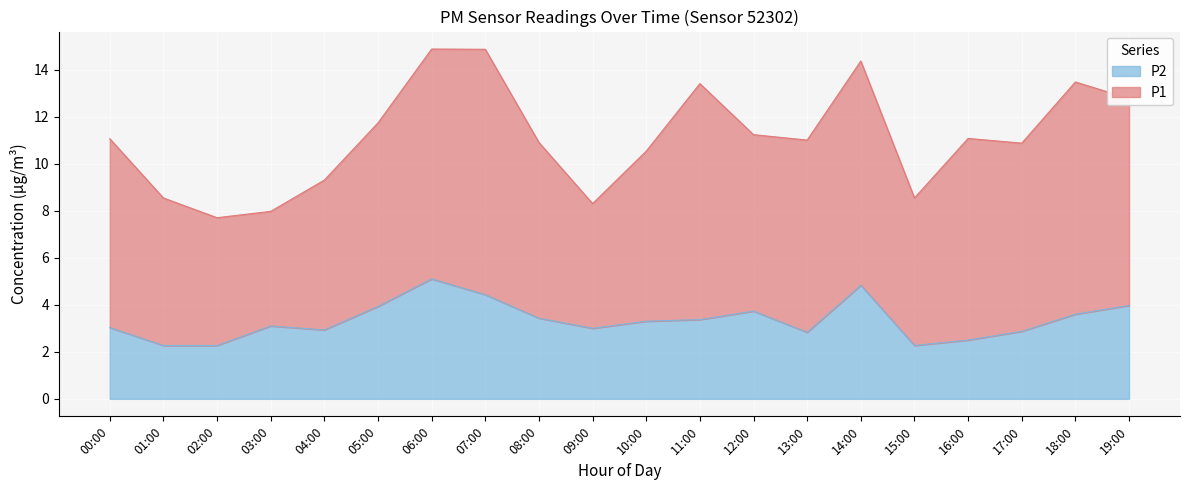

What is the label of the 3rd point from the right?

17:00